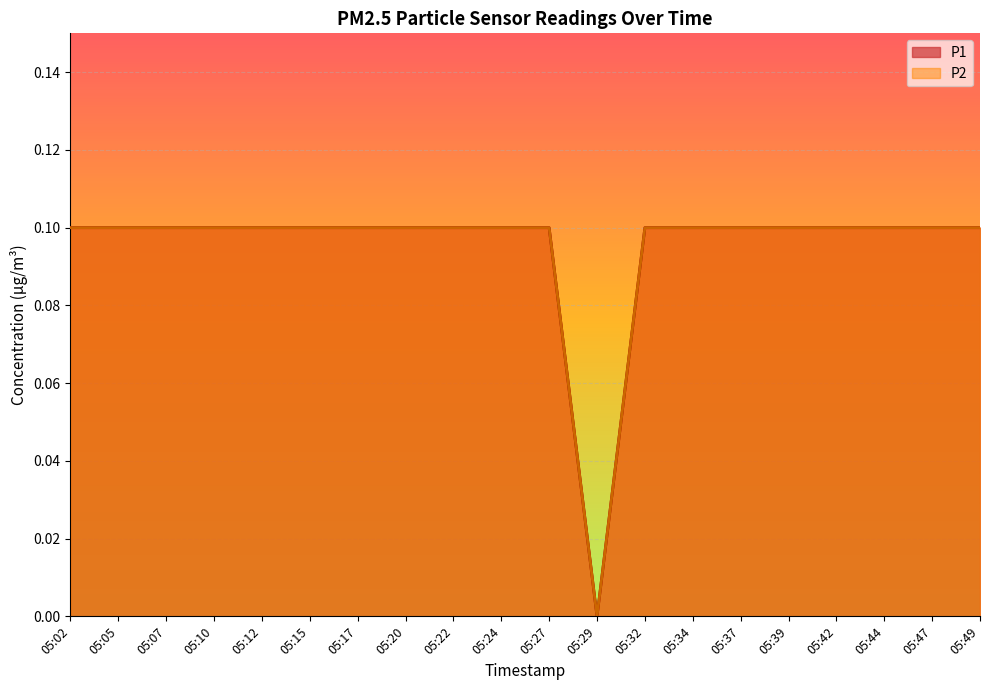

True or false: P2 has more than 0 points higher than both neighbors.

False